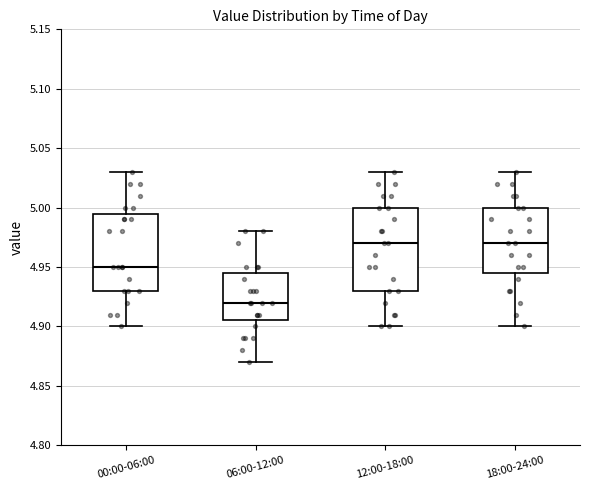

Reading left to right, transcribe this box plot: for each box, give where its median line is, the range the box spans, and where its two whiskers end, as read against the y-axis. The values are not printed on the chart, so give them approximately, as read against the axis.

00:00-06:00: median 4.950, box 4.930 to 4.995, whiskers 4.900 to 5.030
06:00-12:00: median 4.920, box 4.905 to 4.945, whiskers 4.870 to 4.980
12:00-18:00: median 4.970, box 4.930 to 5.000, whiskers 4.900 to 5.030
18:00-24:00: median 4.970, box 4.945 to 5.000, whiskers 4.900 to 5.030